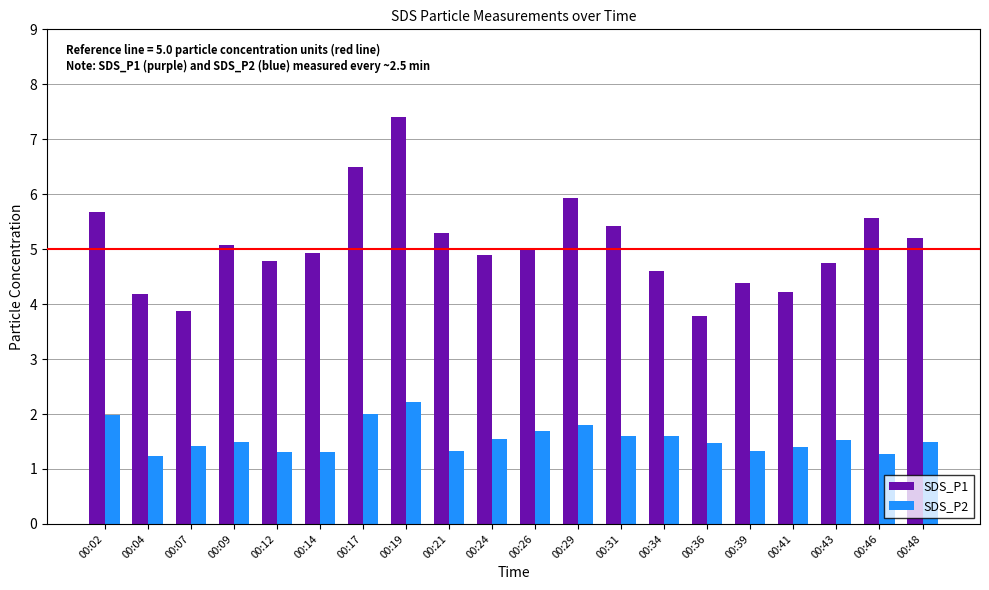

Which series has the largest total across all categories?

SDS_P1